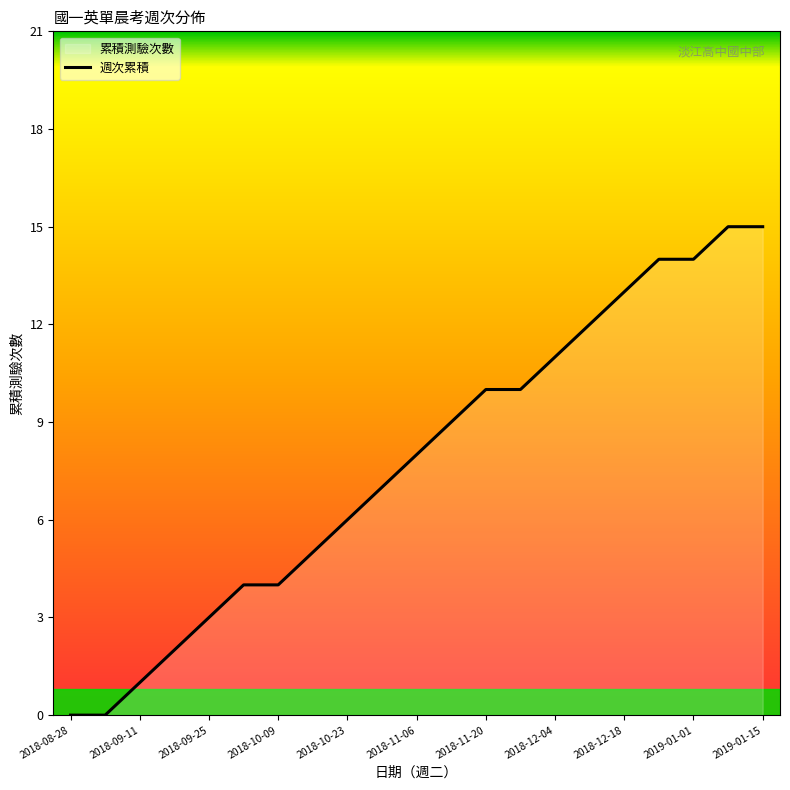

What is the maximum value shown in the chart?

15